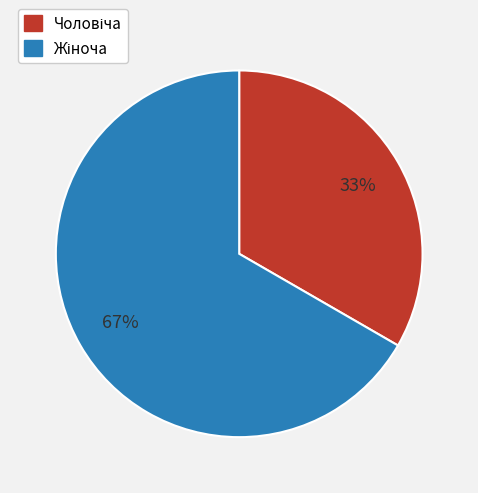

Is there a majority slice in this chart?

Yes